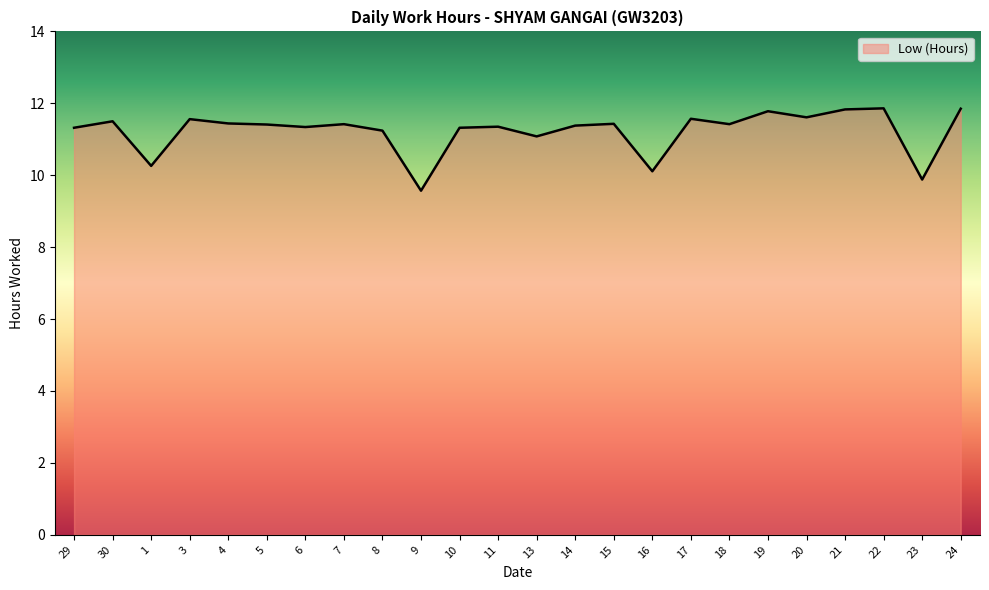

Is it true that the value at 30 is 5.3?

False